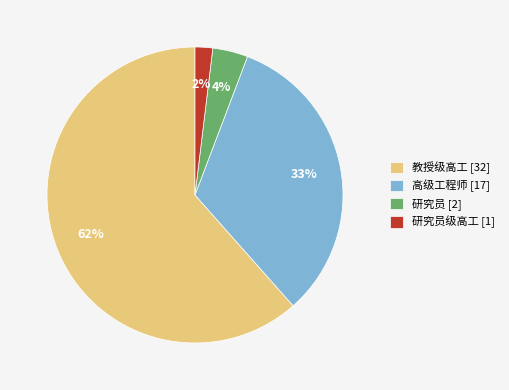

Is the sum of 教授级高工 [32] and 研究员 [2] greater than half?

Yes